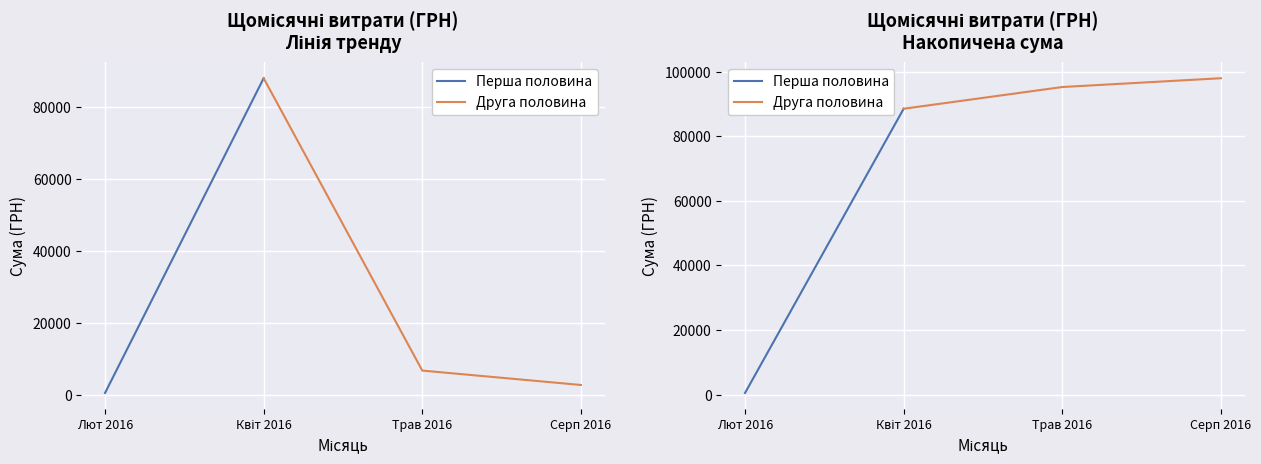

What is the difference between the maximum and second lowest values?

81299.6